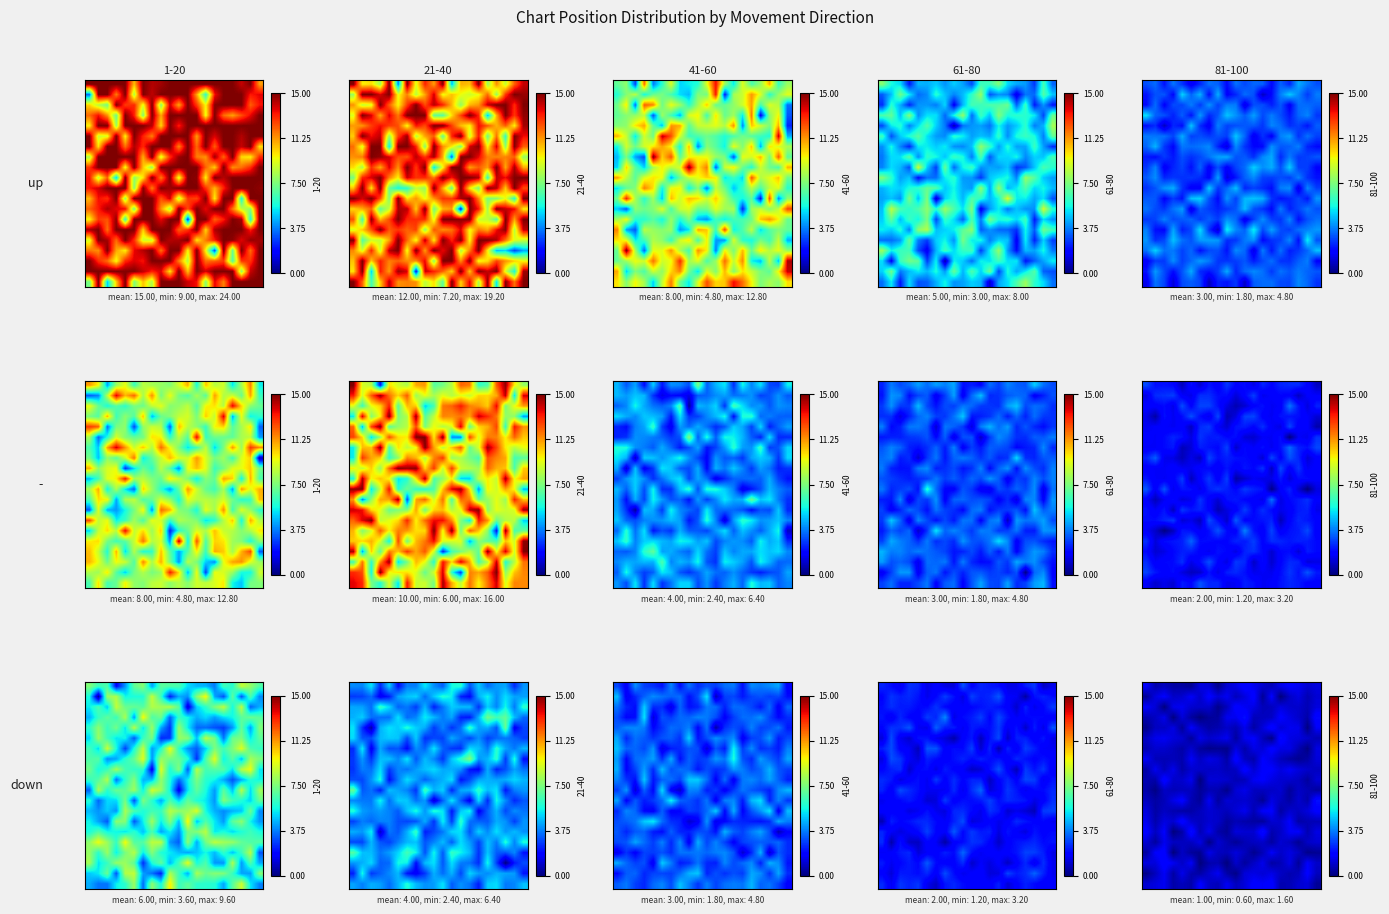

What is the total value across all series at 1?

18.2